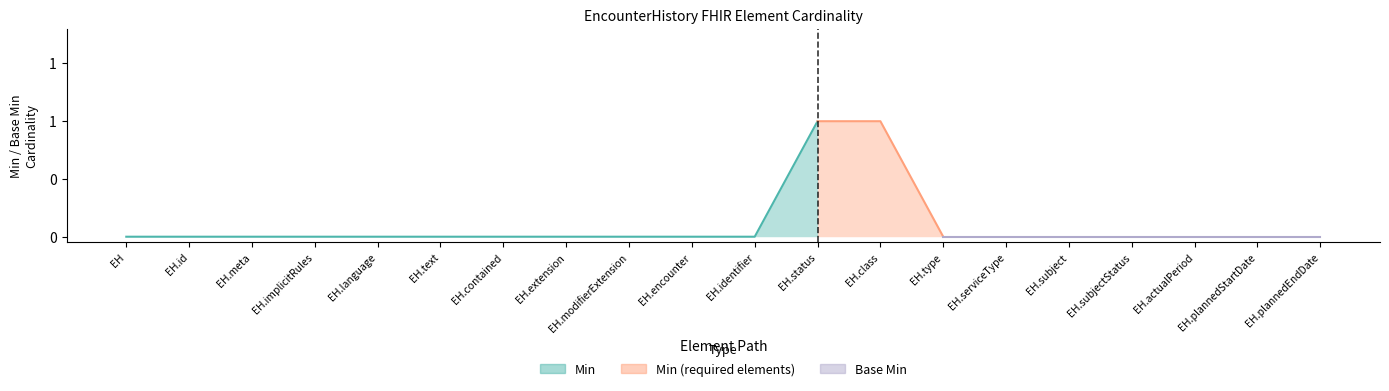

What is the maximum value shown in the chart?

1